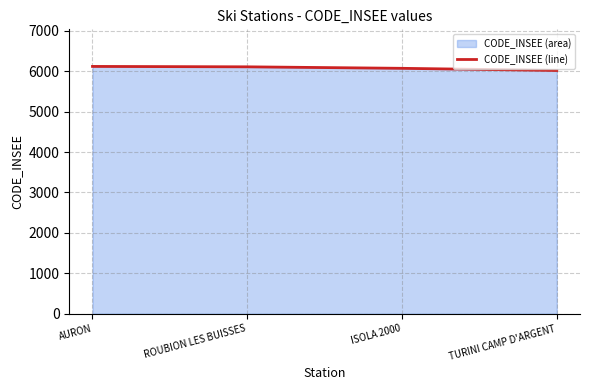

Where does the data first go above 6110?

AURON